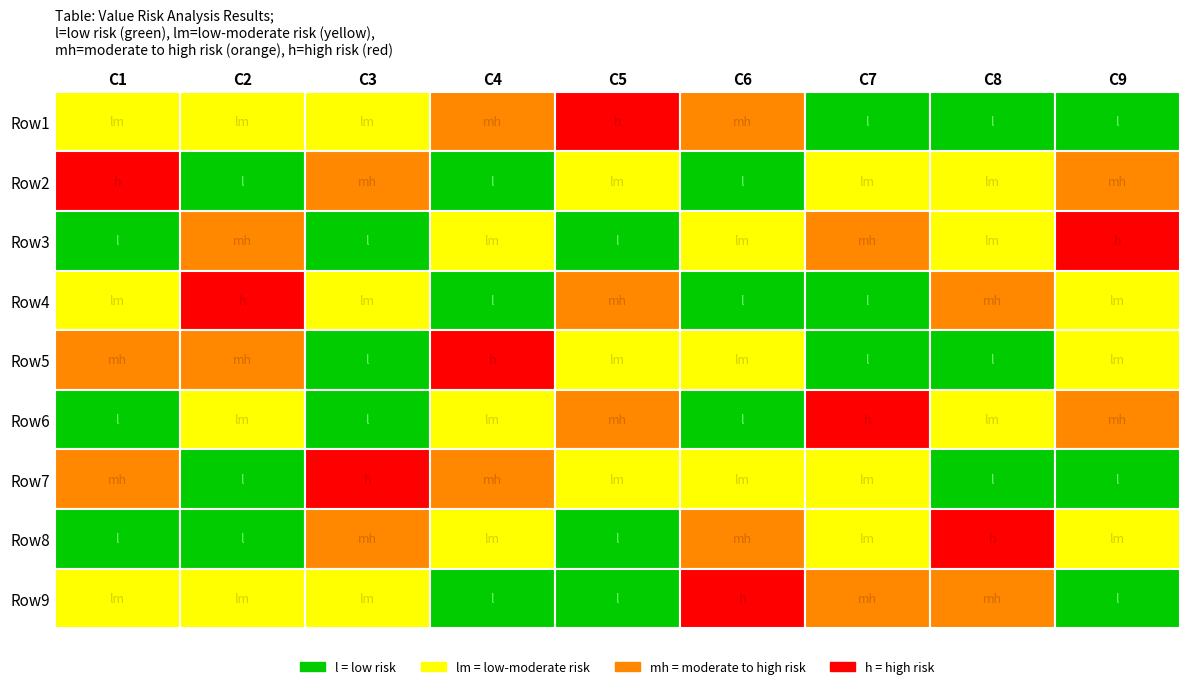

How many series are shown in this chart?

9